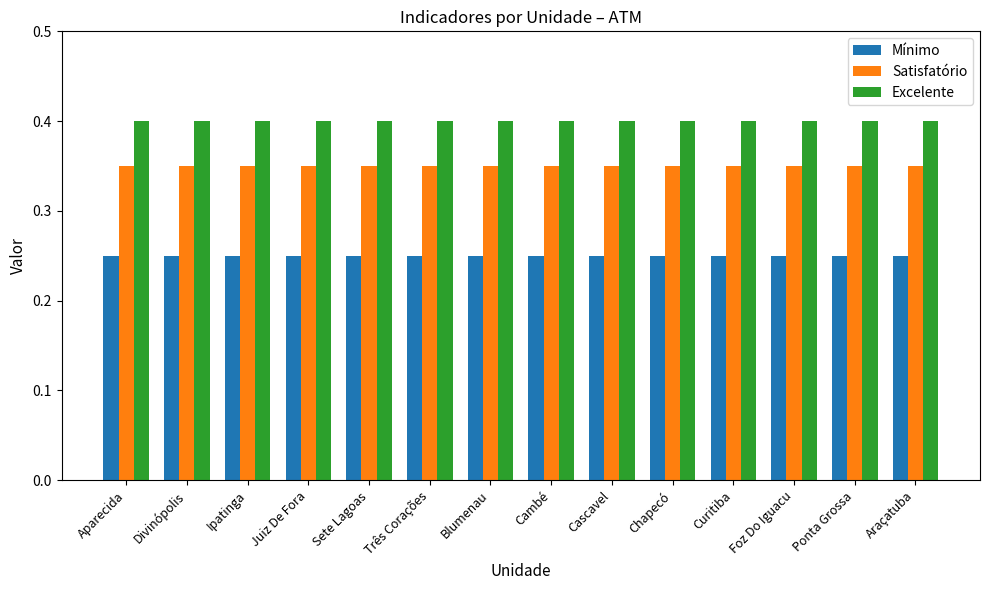

How many bars are there in each group?

3